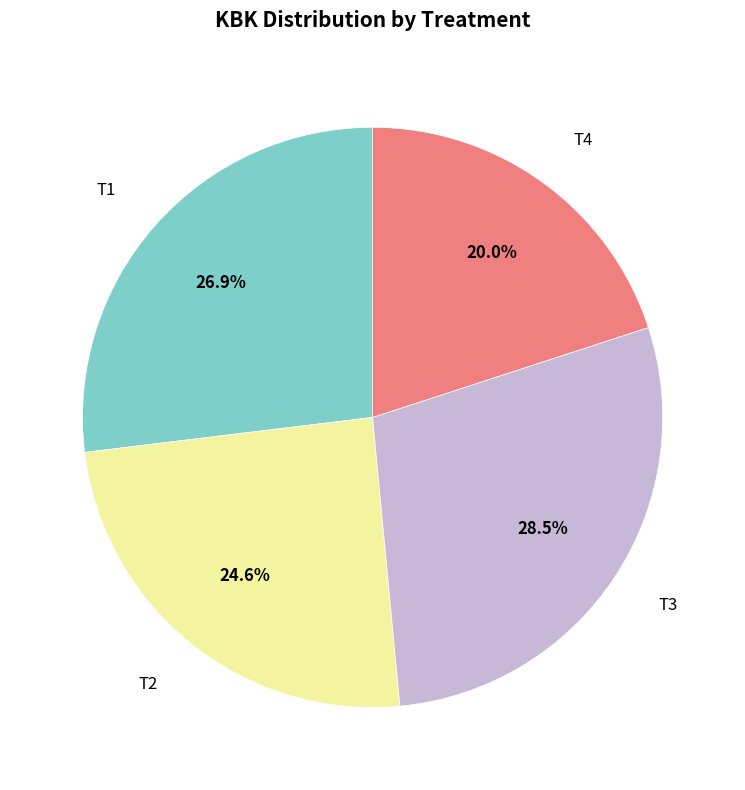

What is the total percentage of T1 and T4?

46.9%